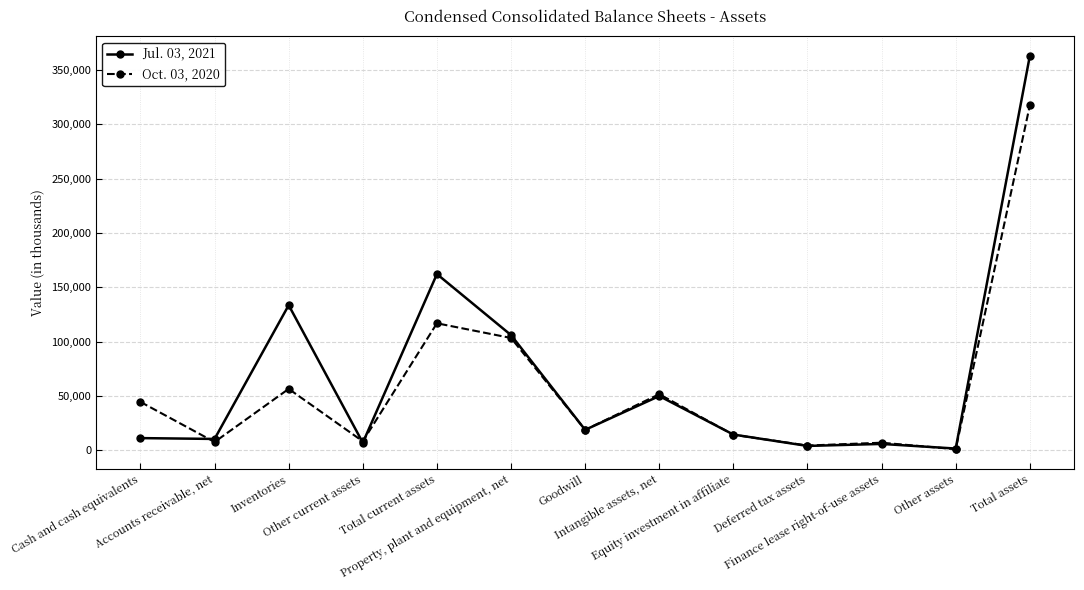

Where is Oct. 03, 2020 nearest to the value 159218?

Total current assets